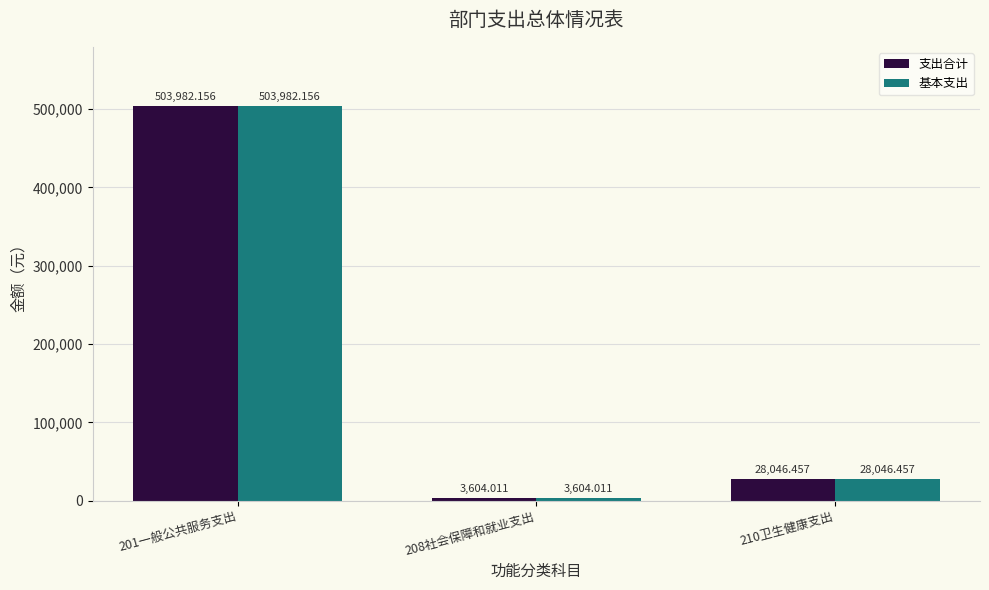

How many values in the 支出合计 series exceed 28046?

2